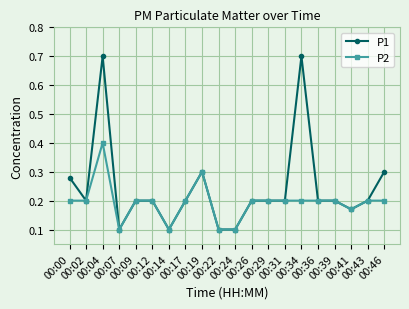

What is the greatest value displayed?

0.7